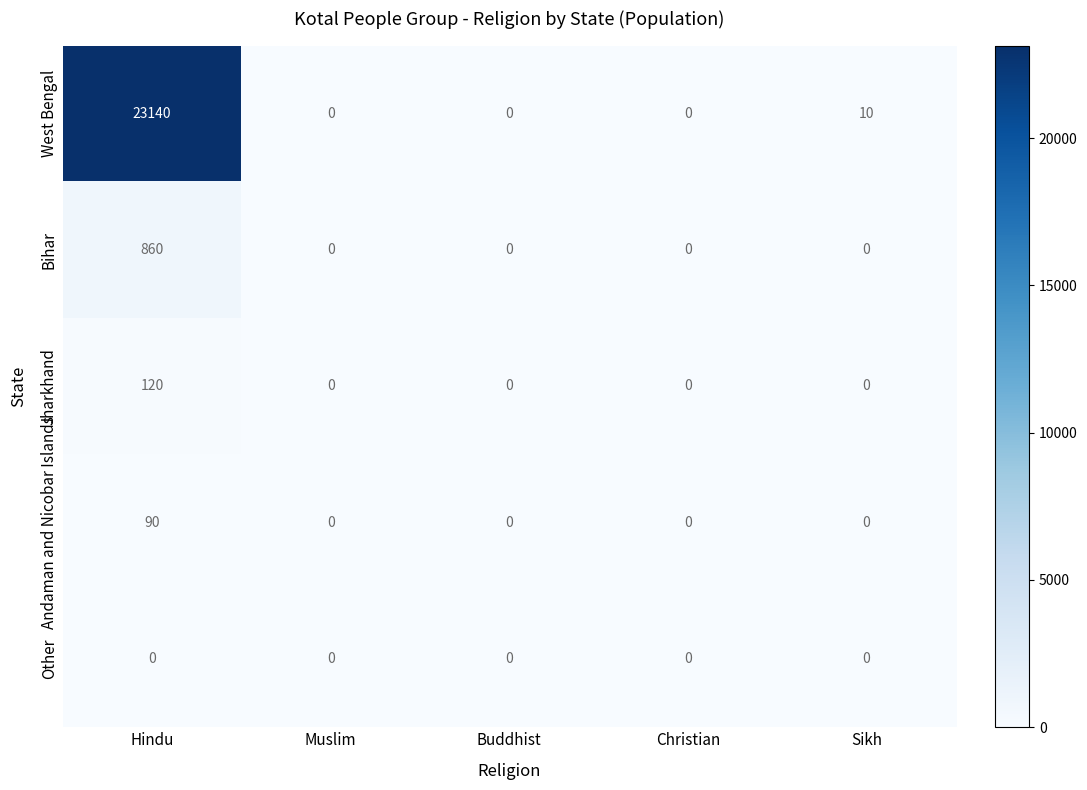

True or false: Bihar has a value of 0 at Christian.

True